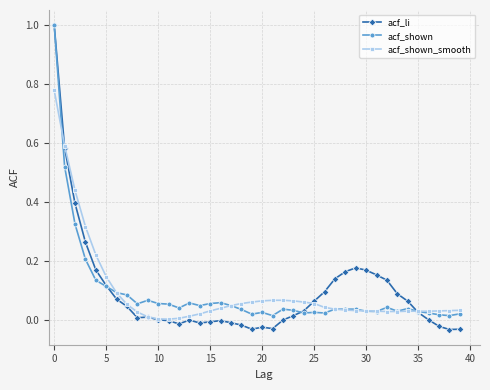

Which series has the widest spread of values?

acf_li